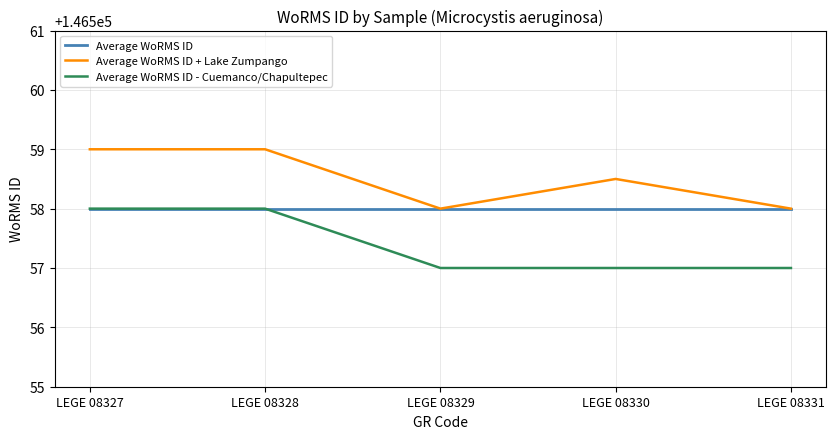

What is the difference between the highest and lowest values at LEGE 08329?

1.0